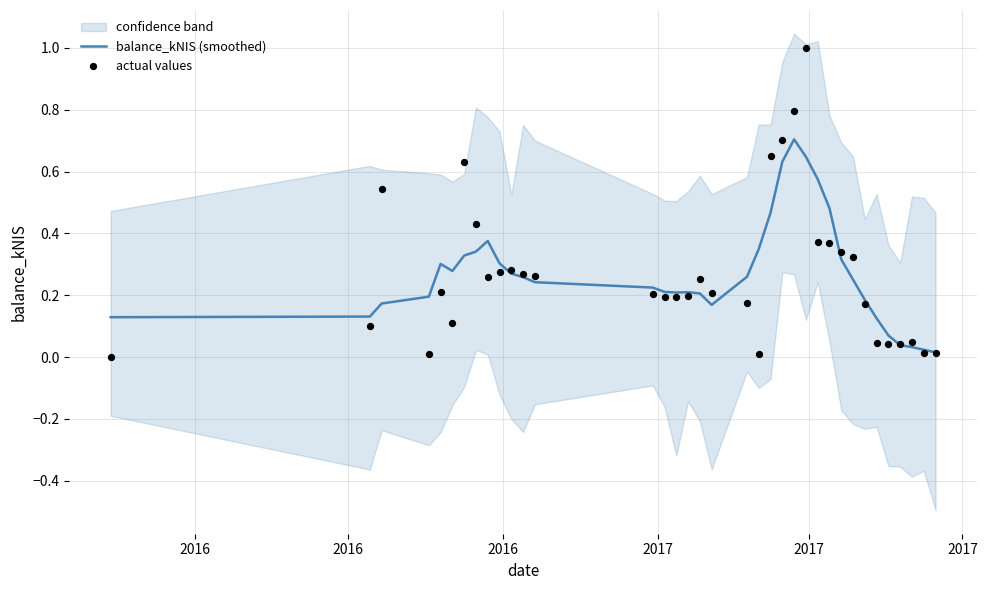

Which series has the largest Y range (max minus min)?

actual values